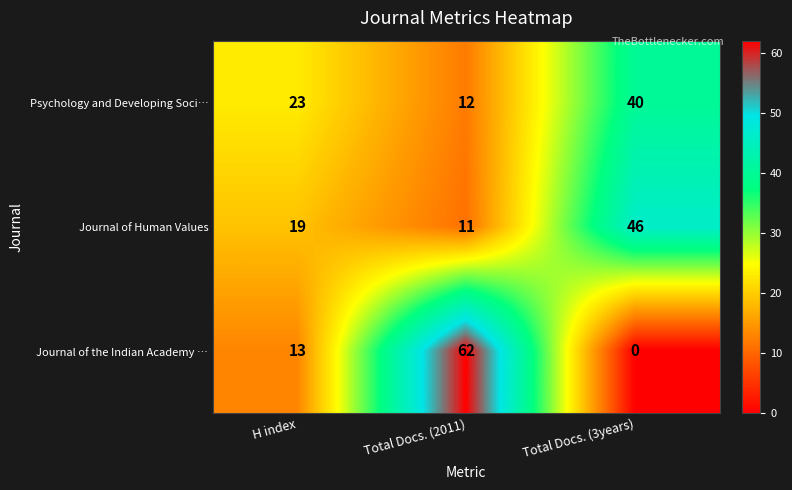

What is the greatest value displayed?

62